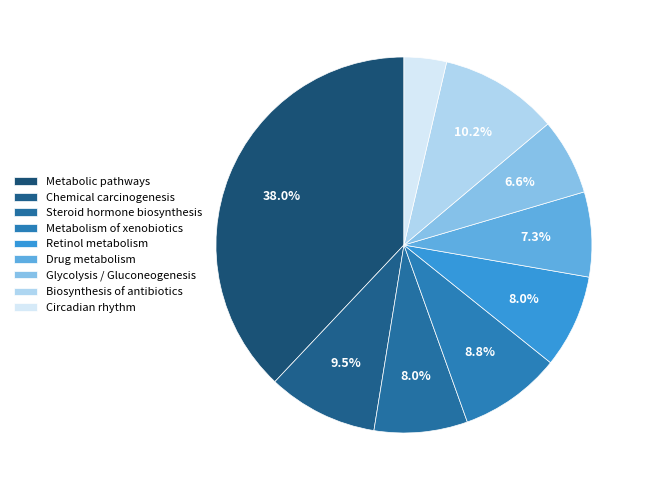

To the nearest percent, what is the combined percentage of Metabolism of xenobiotics and Biosynthesis of antibiotics?

19%